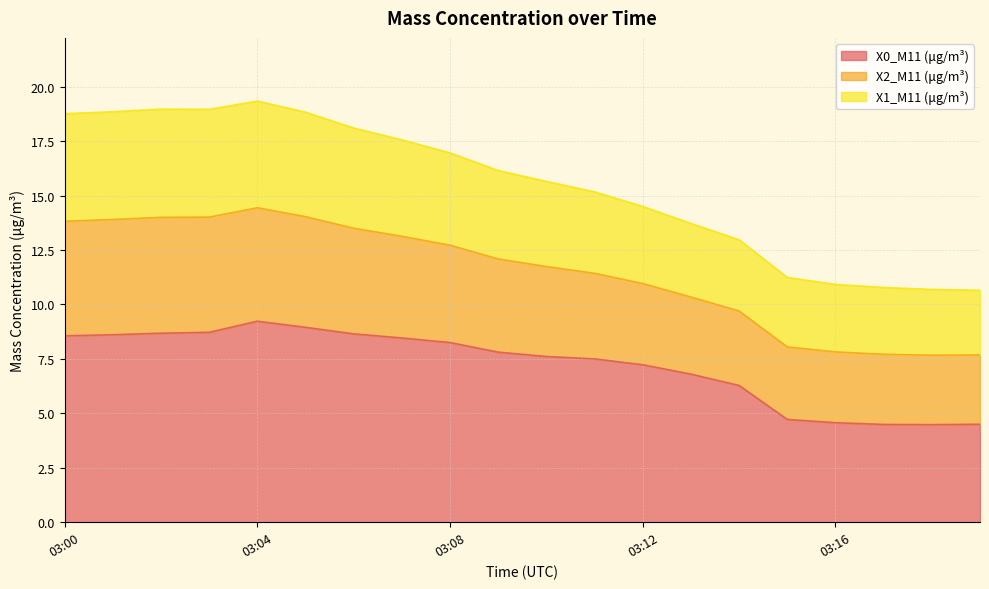

Is the value of X0_M11 (μg/m³) at 03:08 greater than the value of X1_M11 (μg/m³) at 03:13?

No